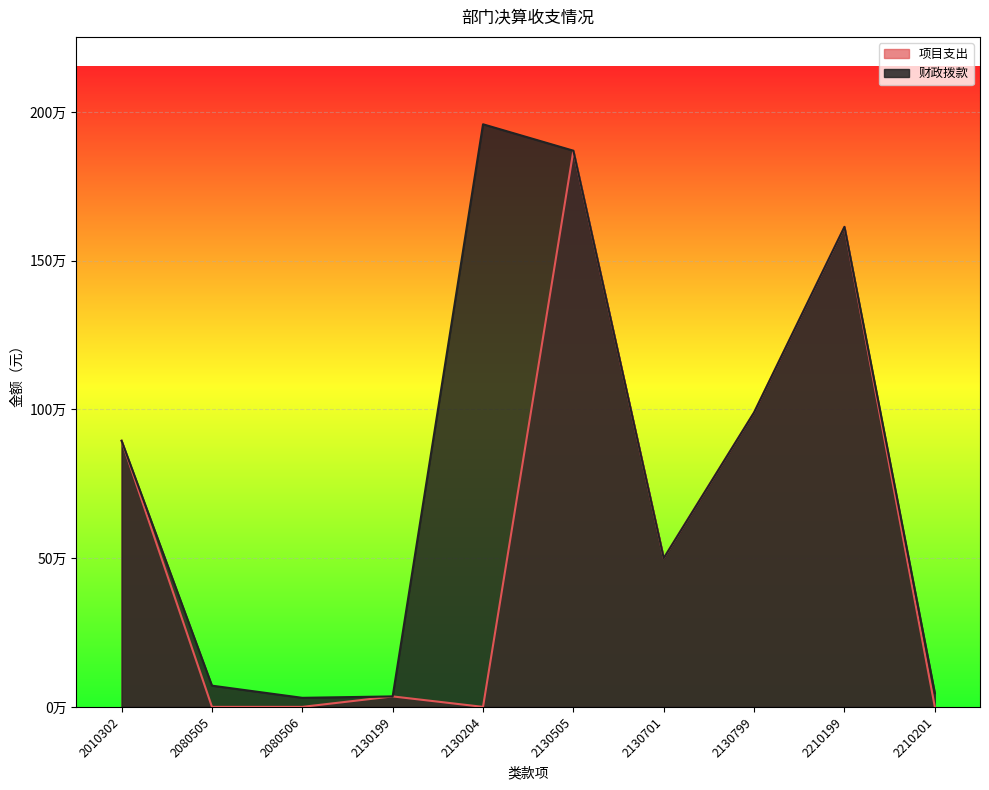

At how many categories does at least one series exceed 794769?

5